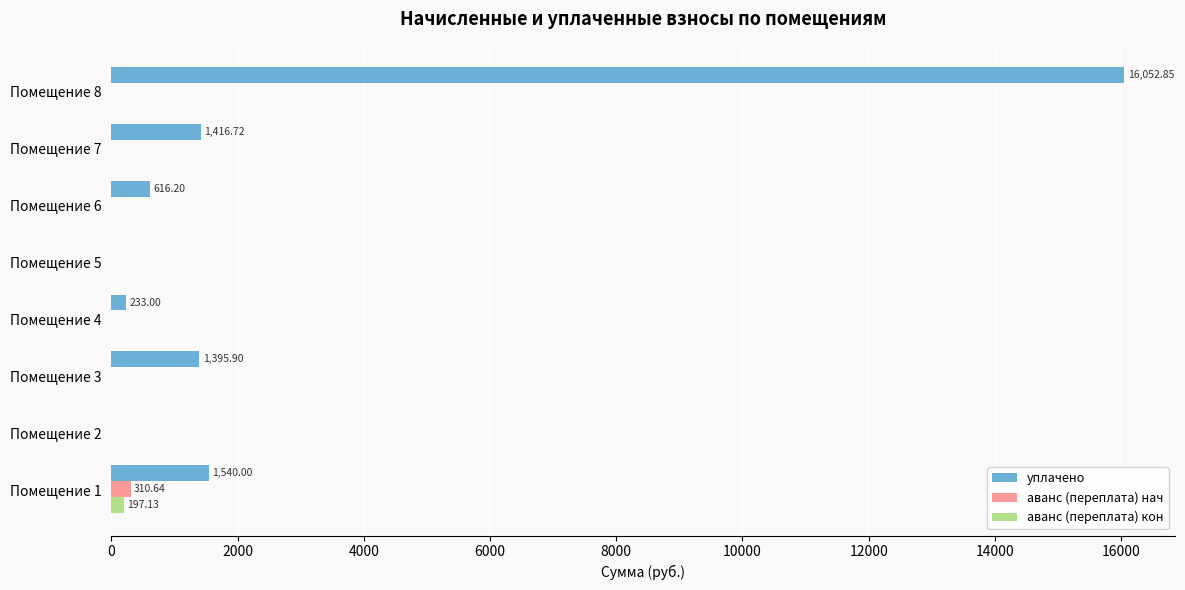

What is the sum of all аванс (переплата) кон values?

197.1